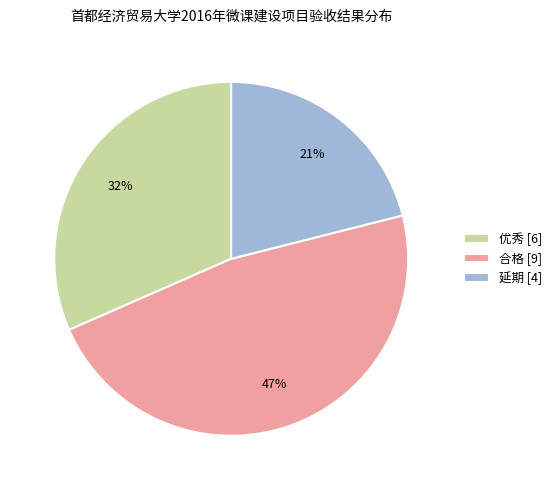

The 合格 slice represents 40% of the pie. True or false?

False